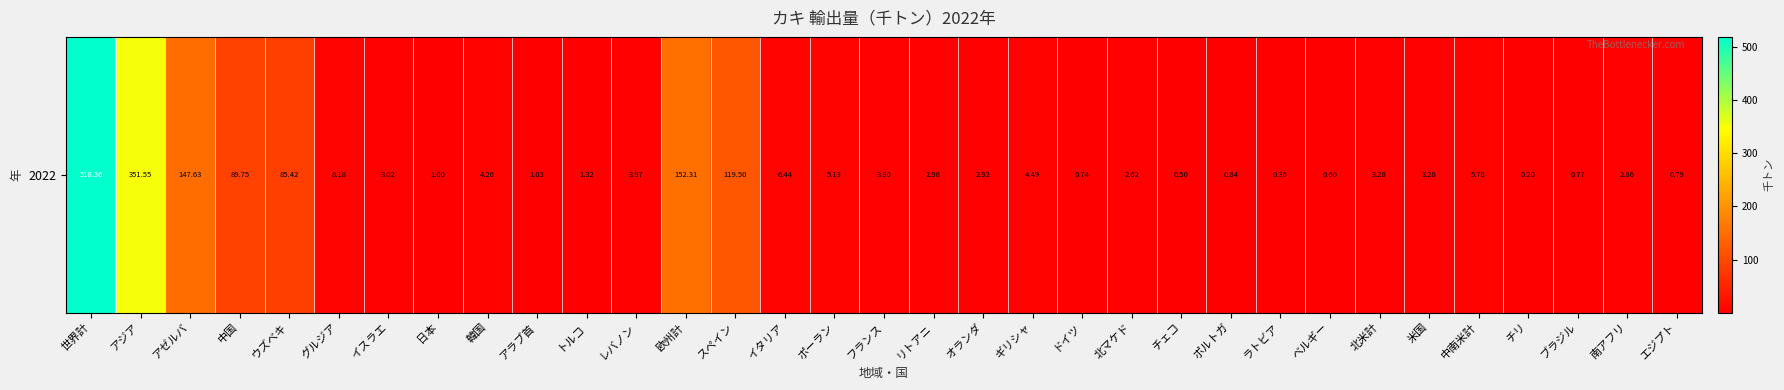

How many data points does each series have?

33